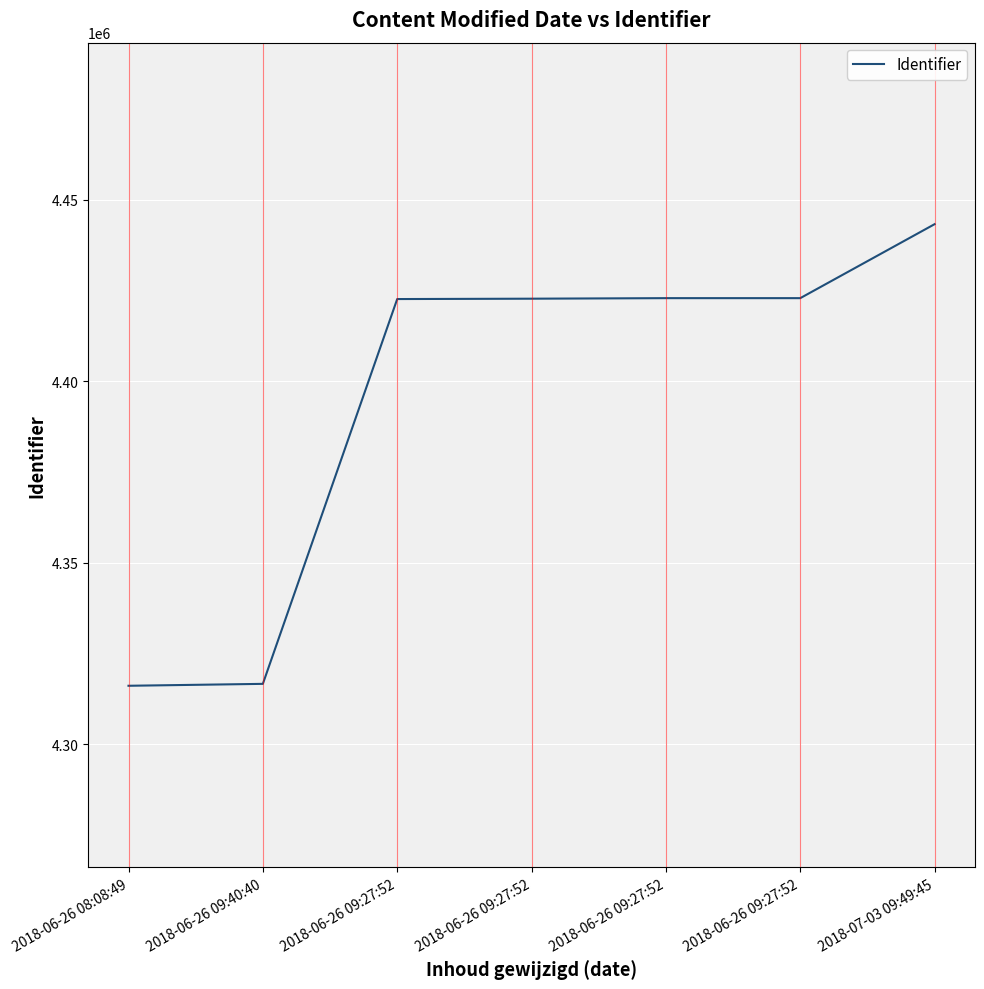

The chart shows a value of 4422886 at 2018-06-26 09:27:52. True or false?

True